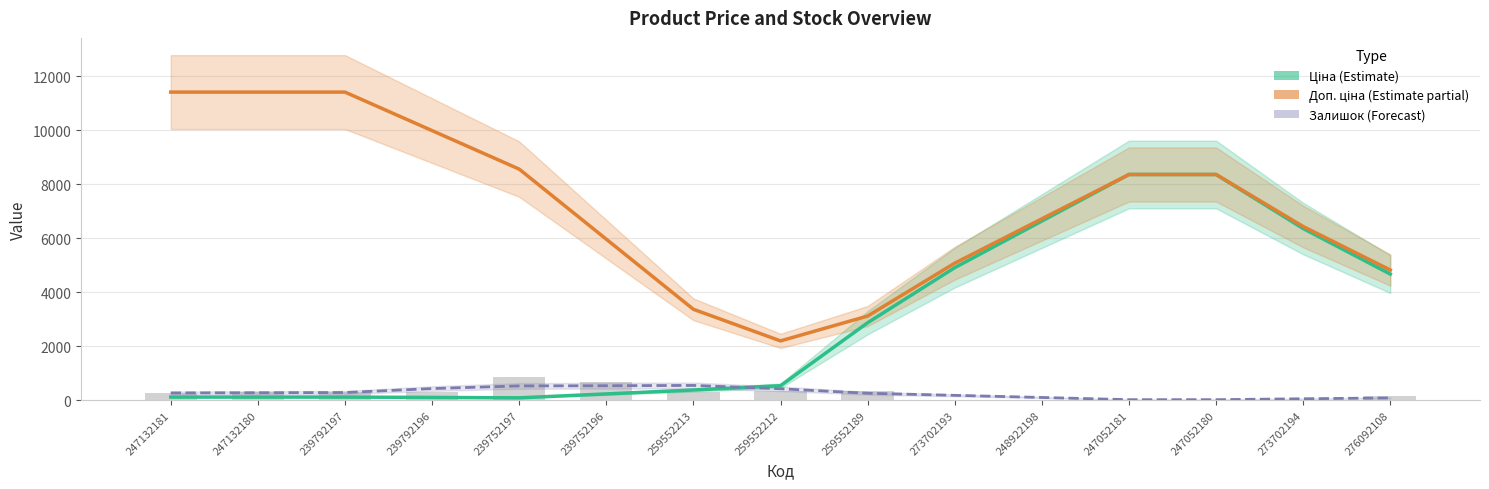

What are all the series names shown in the legend?

Ціна (Estimate), Доп. ціна (Estimate partial), Залишок (Forecast)